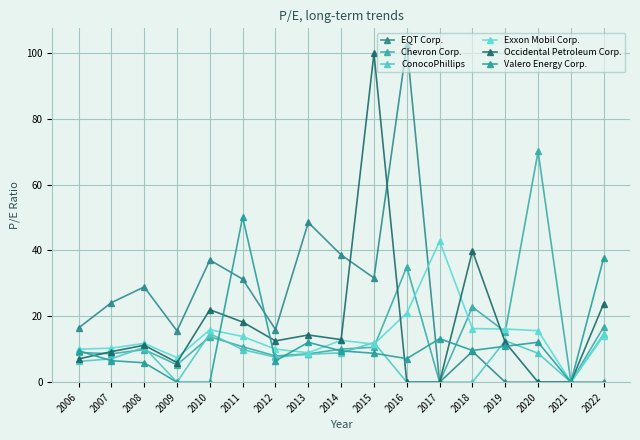

What is the value of the Exxon Mobil Corp. point at the 10th from the left?

11.6